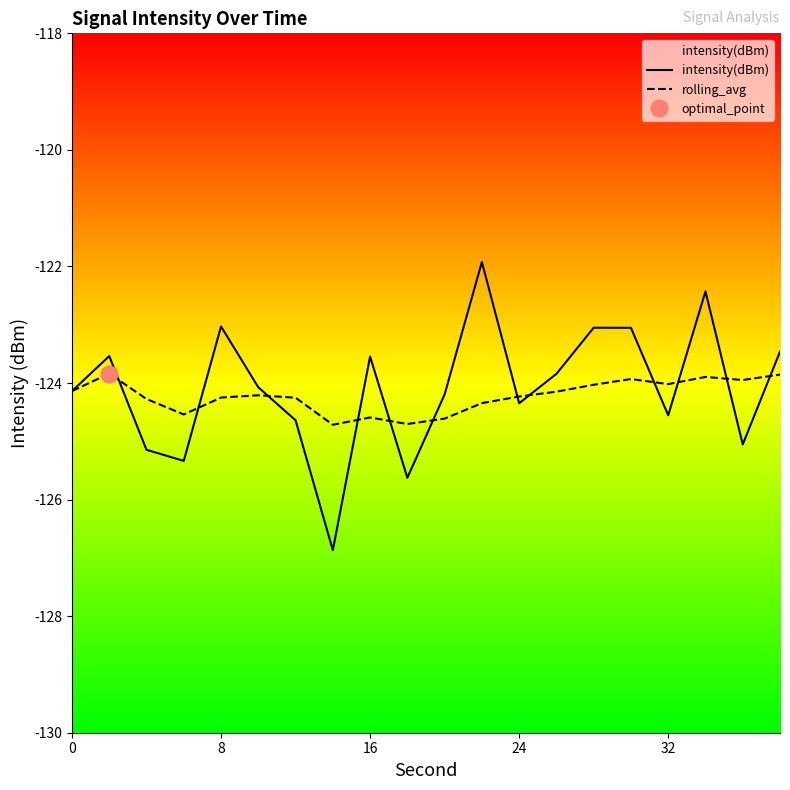

Which series has the largest range (max minus min)?

intensity(dBm)